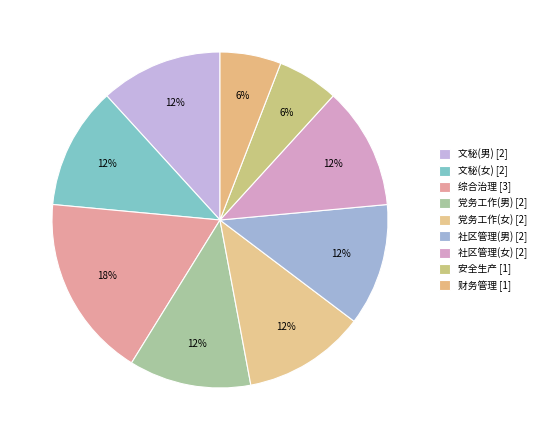

How many slices are in this pie chart?

9